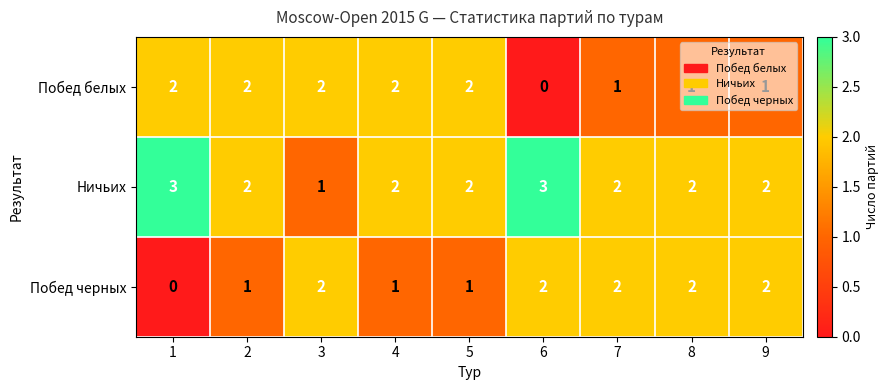

What is the sum of all Ничьих values?

19